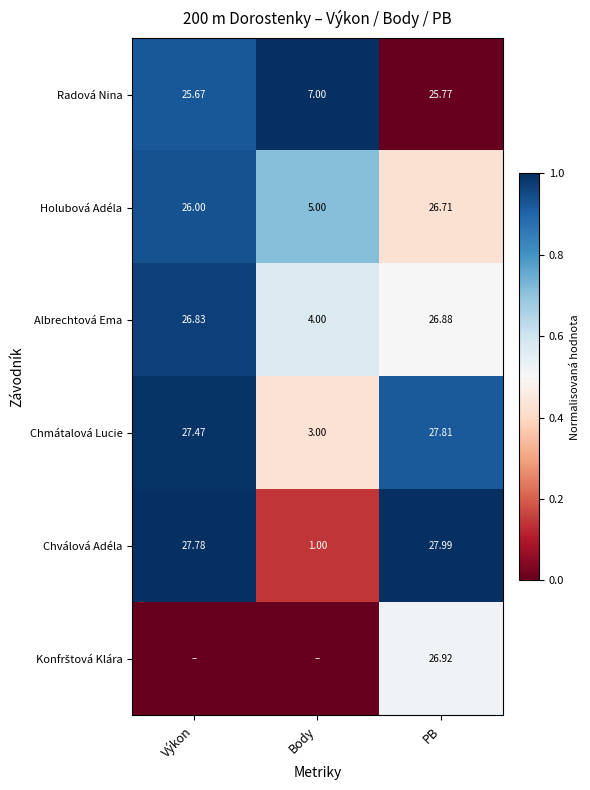

Where does the Radová Nina series first go above 25?

Výkon